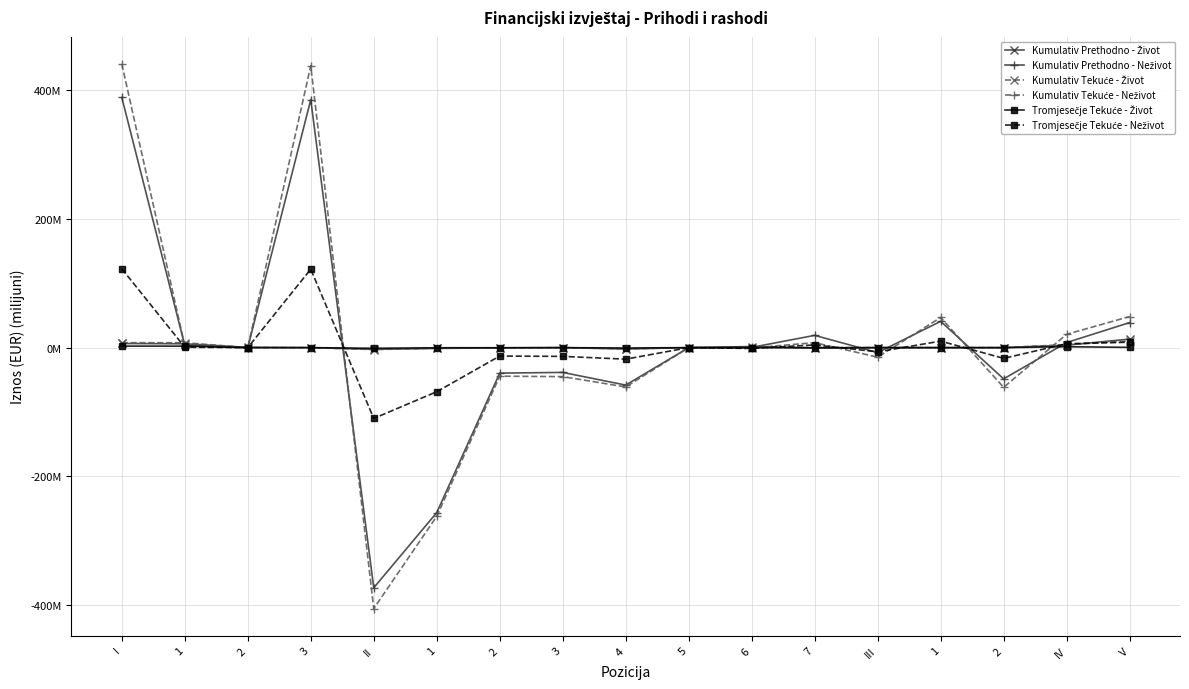

What is the minimum value for Tromjesečje Tekuće - Život?

-1.0